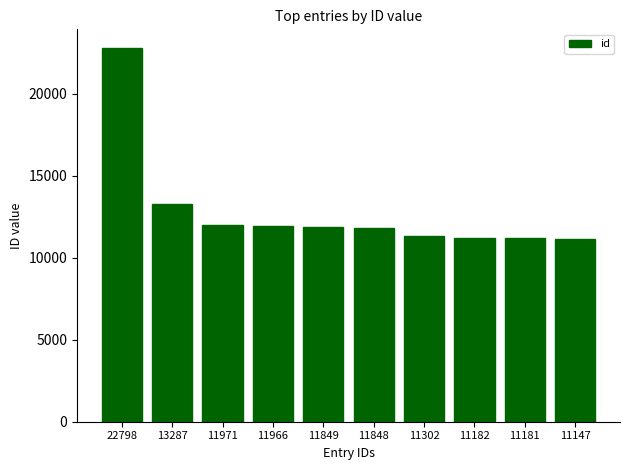

What is the sum of all values?

128531